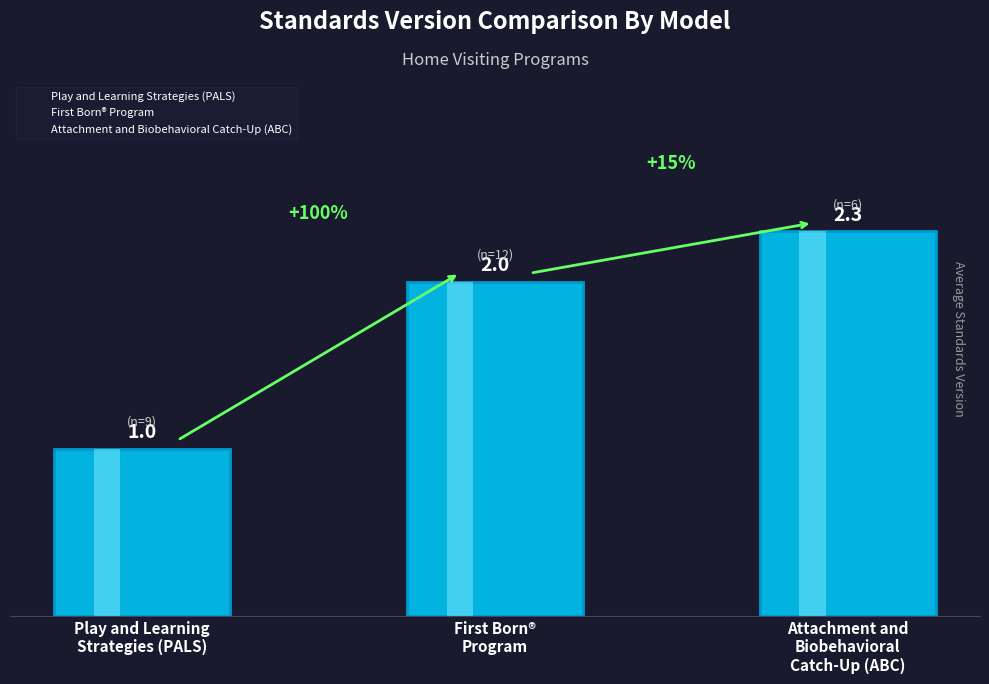

How many data points does each series have?

3